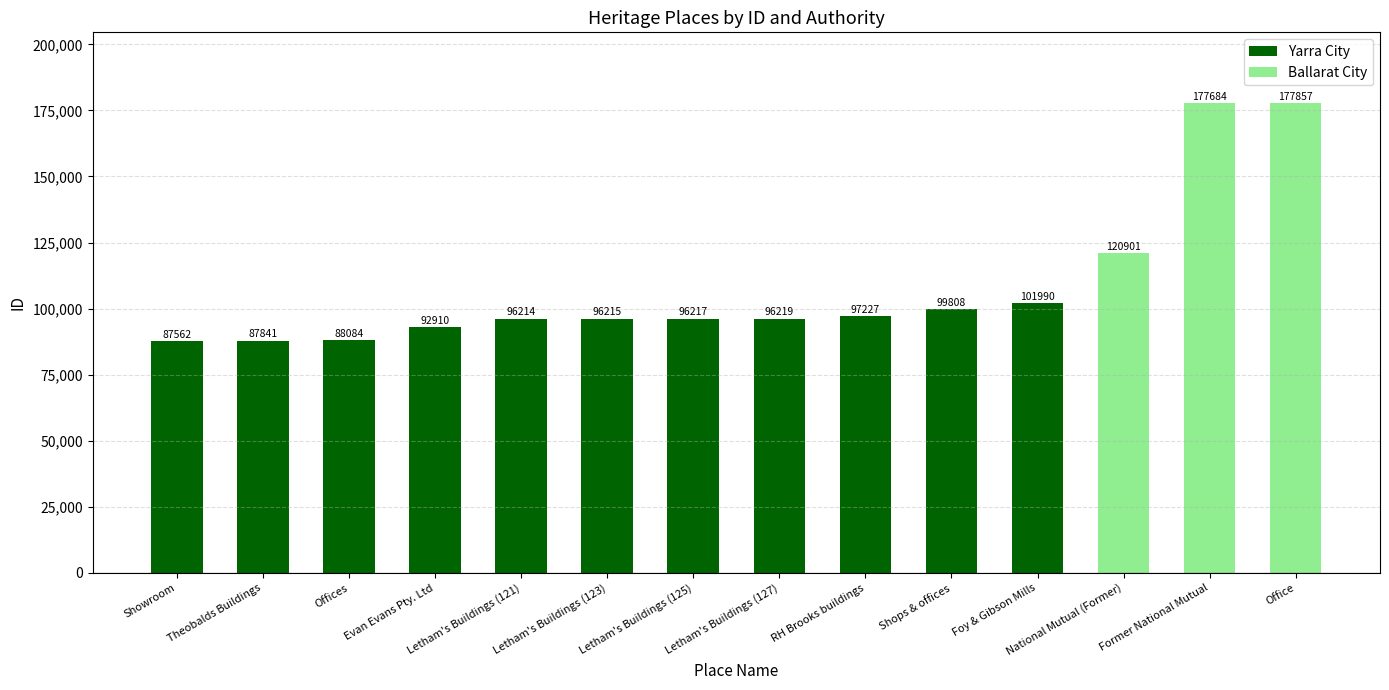

Where is the data nearest to the value 132709?

National Mutual (Former)